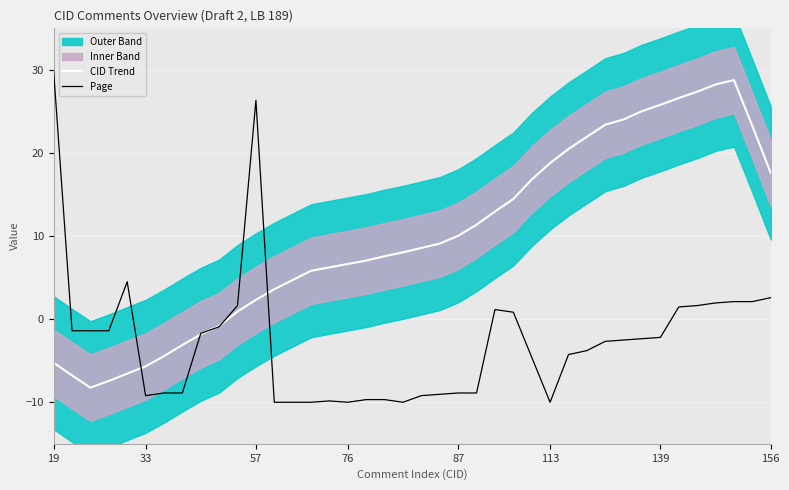

Reading right to left, list all the values displayed in this chart.

CID Trend: 17.6	23.2	28.8	28.2	27.4	26.6	25.8	25.0	24.0	23.4	21.9	20.5	18.8	16.8	14.5	12.9	11.4	10.0	9.1	8.6	8.0	7.6	7.1	6.6	6.2	5.8	4.7	3.6	2.3	0.9	-0.8	-1.8	-3.1	-4.5	-5.7	-6.6	-7.4	-8.2	-6.8	-5.2
Page: 2.6	2.1	2.1	2.0	1.6	1.5	-2.2	-2.4	-2.5	-2.7	-3.8	-4.3	-10.0	-4.6	0.8	1.2	-8.9	-8.9	-9.0	-9.2	-10.0	-9.7	-9.7	-10.0	-9.8	-10.0	-10.0	-10.0	26.3	1.6	-0.9	-1.7	-8.9	-8.9	-9.2	4.5	-1.4	-1.4	-1.4	29.8